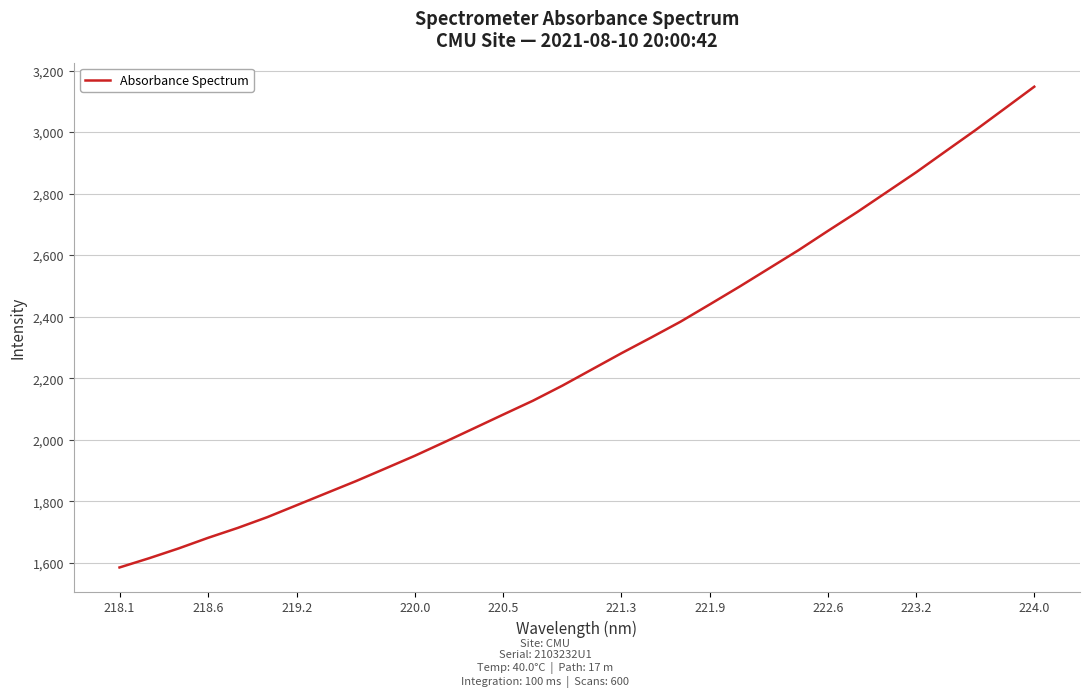

What is the greatest value displayed?

3147.5